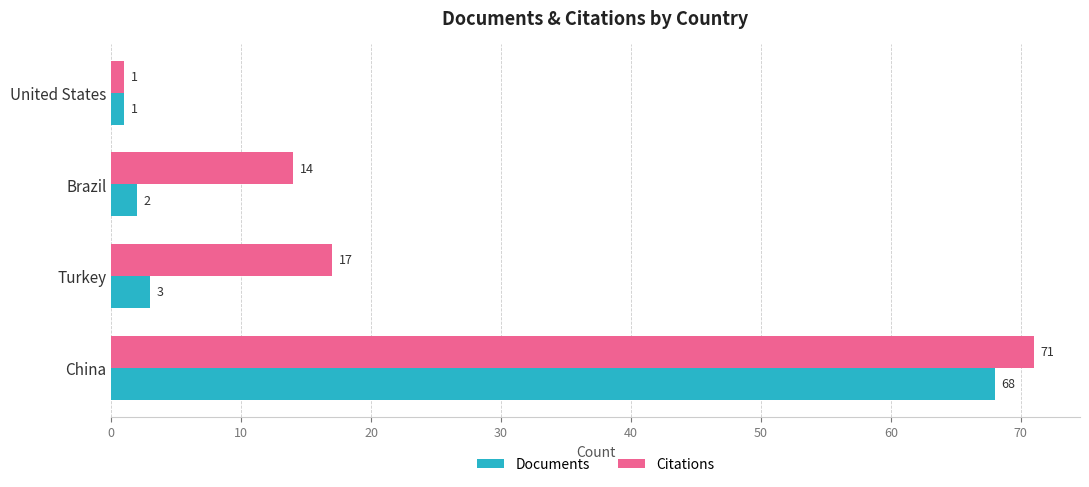

Is the value of Citations at United States greater than the value of Documents at Turkey?

No